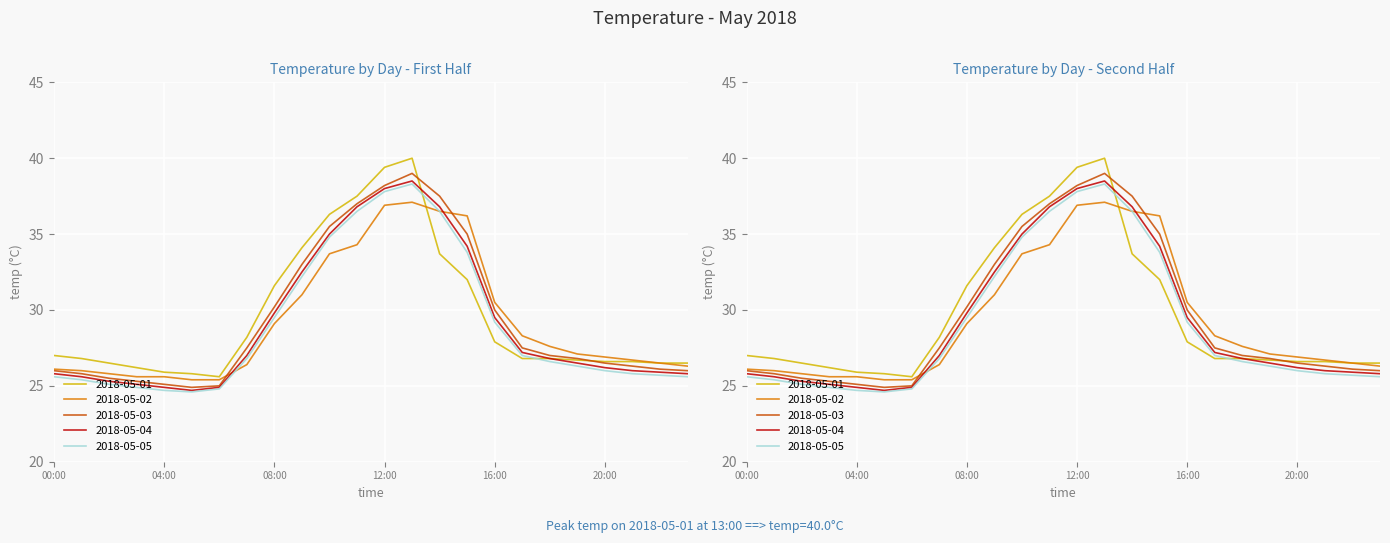

What is the label of the 5th point from the right?

19:00